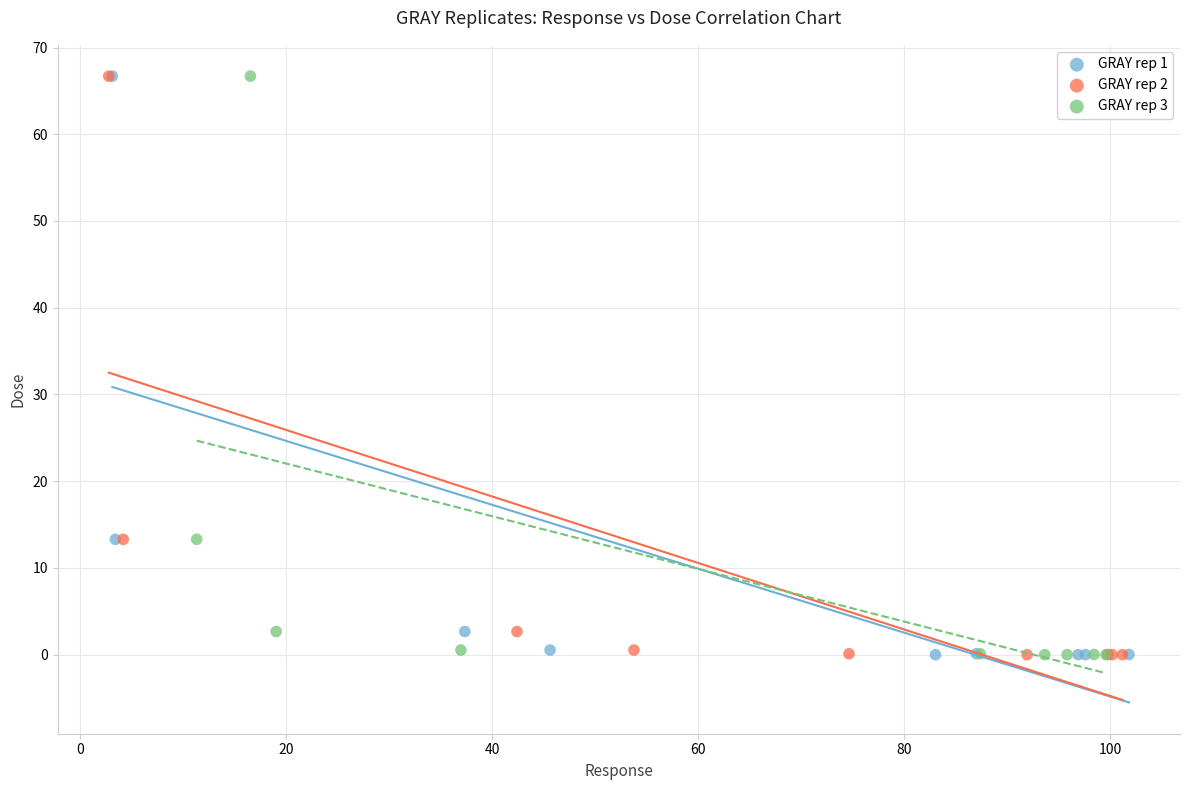

What are all the series names shown in the legend?

GRAY rep 1, GRAY rep 2, GRAY rep 3